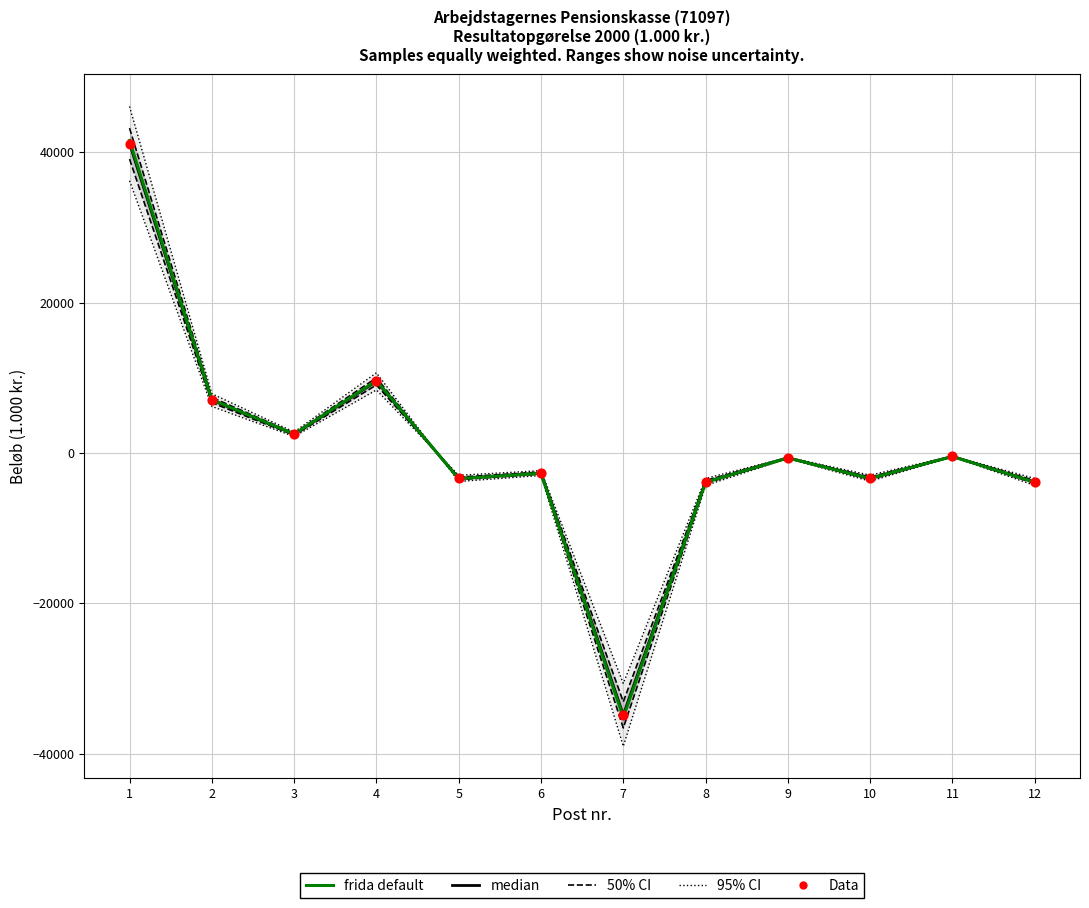

Is the value of Data at 2 greater than the value of median at 4?

No